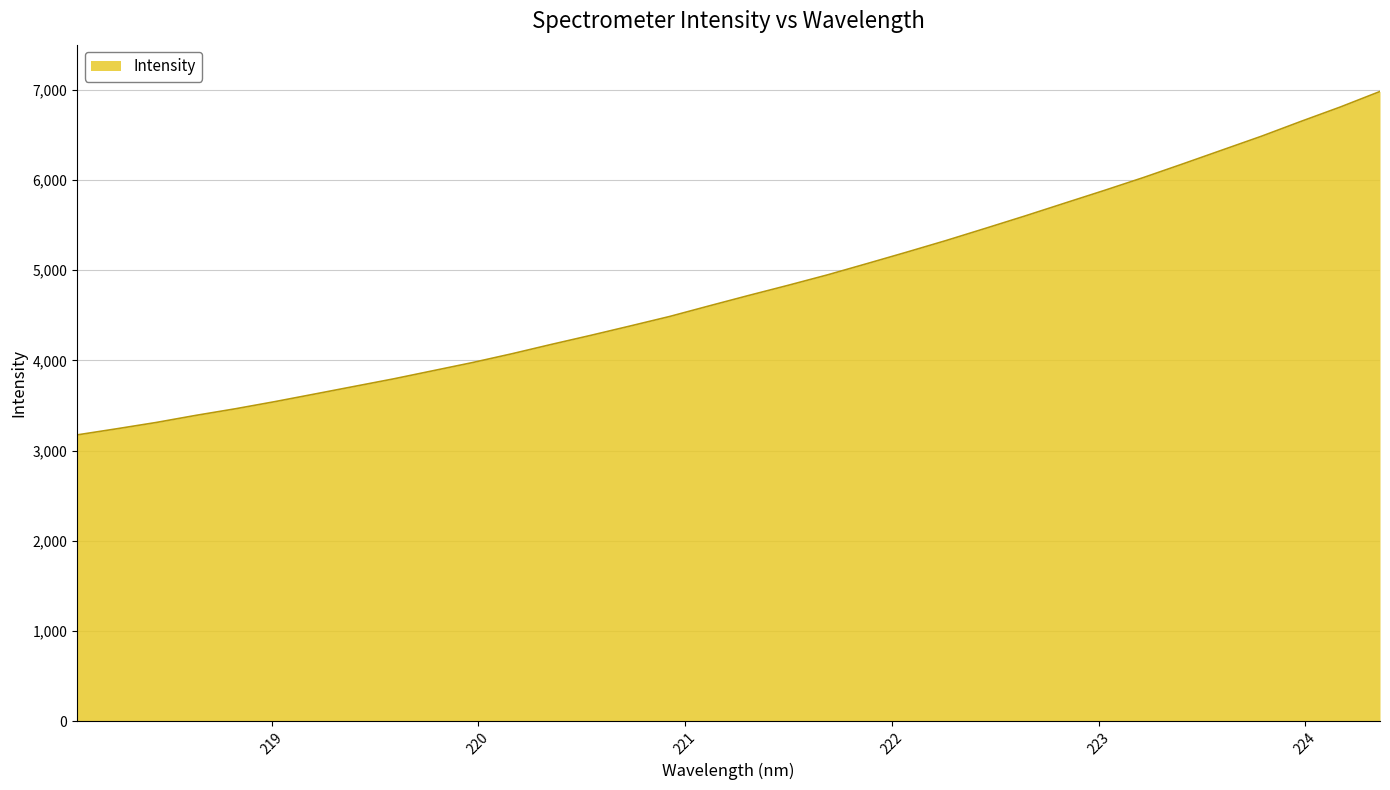

What is the difference between the second highest and second lowest values?

3568.4